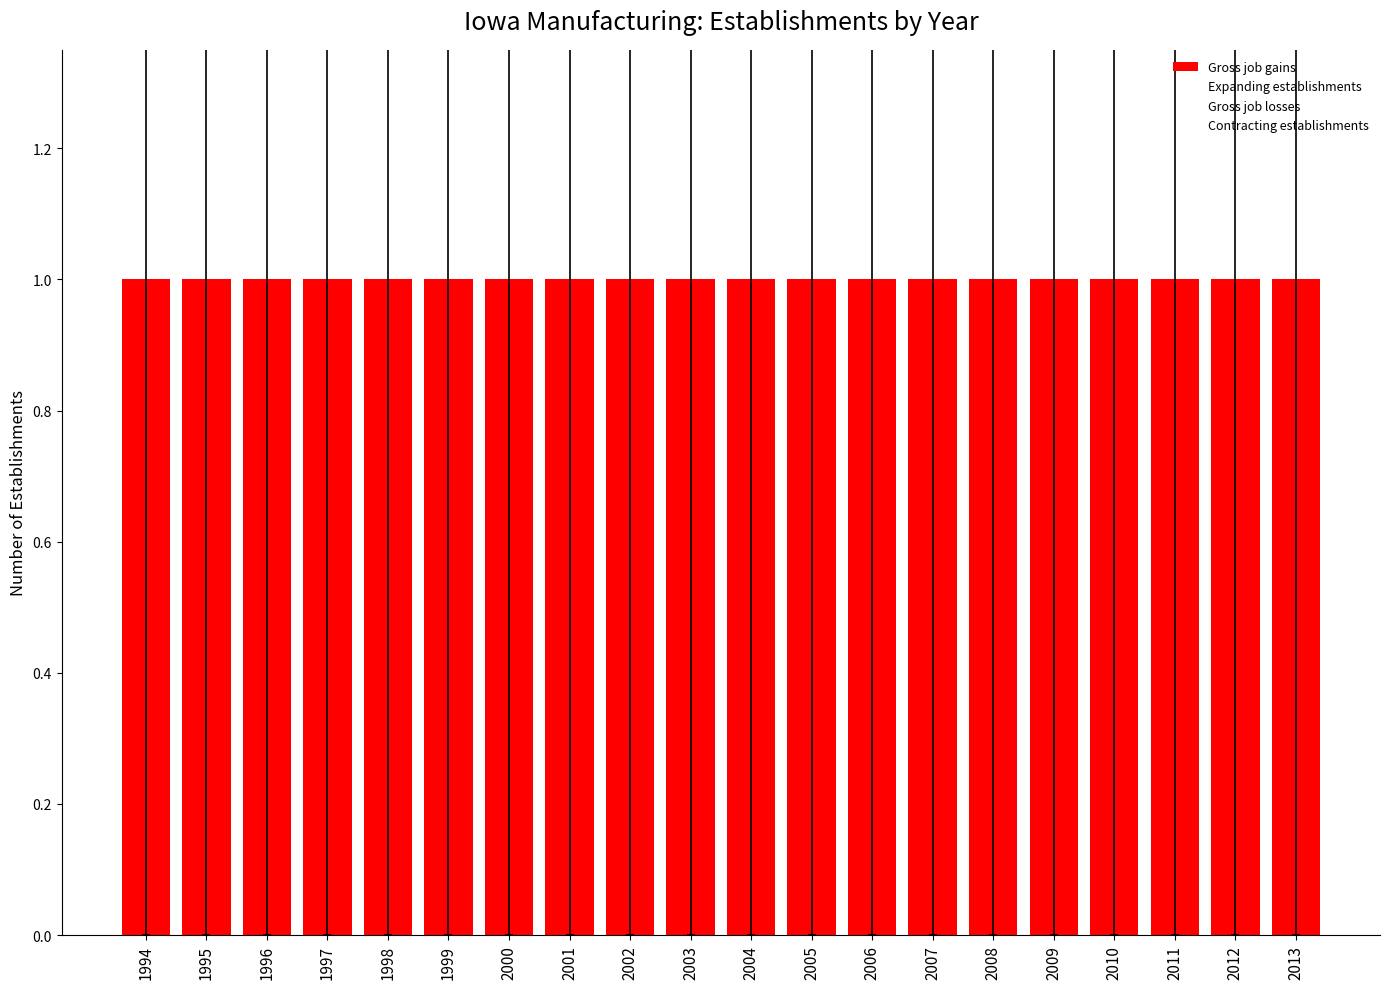

True or false: Expanding establishments has a value of 0 at 2000.

True